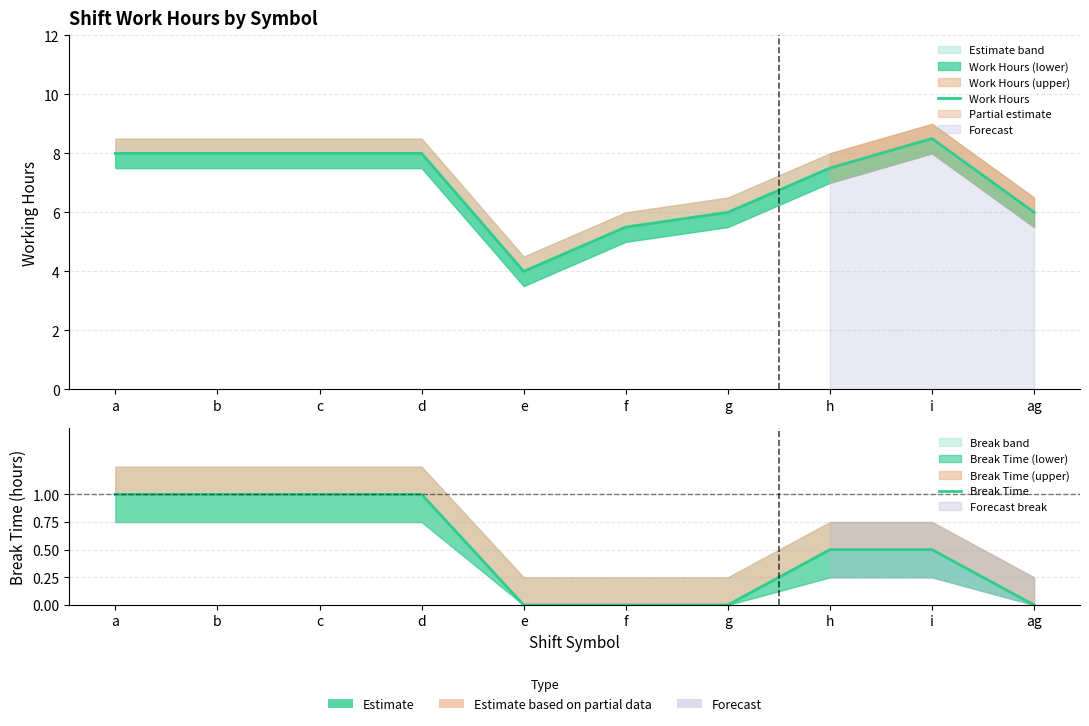

Which series has the widest spread of values?

Work Hours